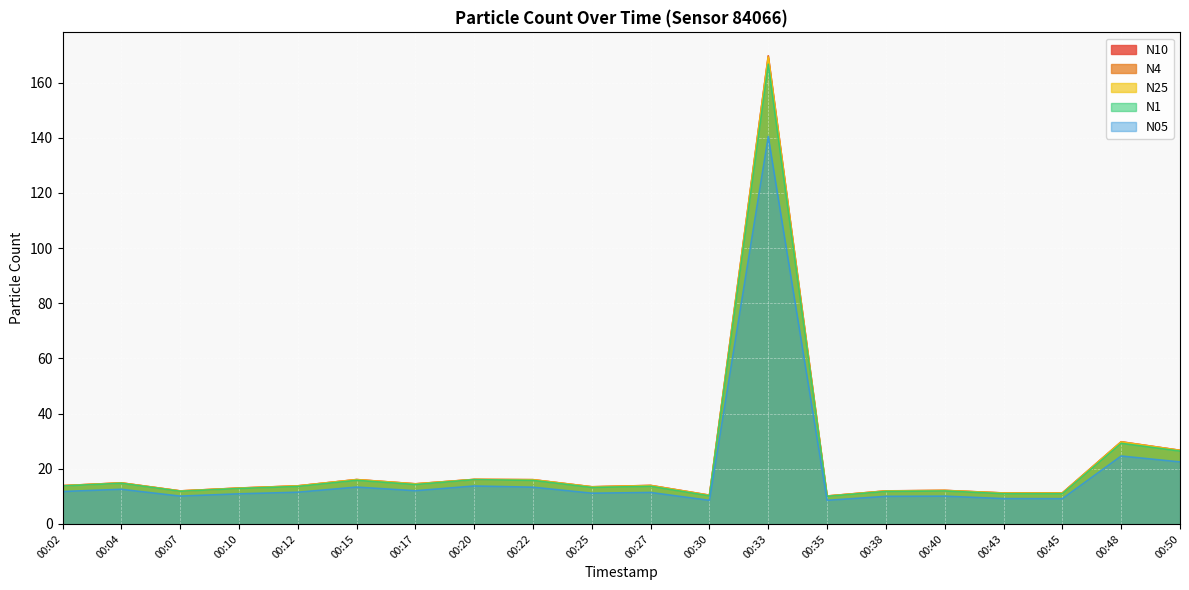

What is the difference between the highest and lowest values at 00:33?

29.3